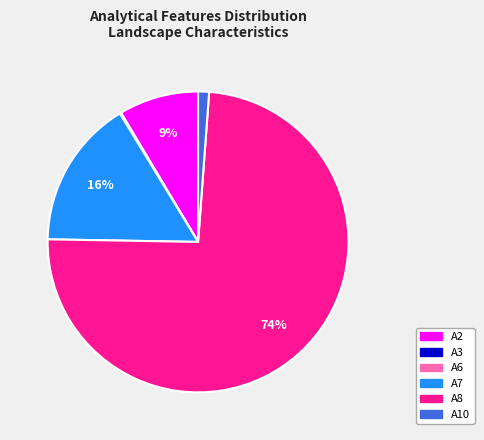

Between A8 and A2, which is larger?

A8